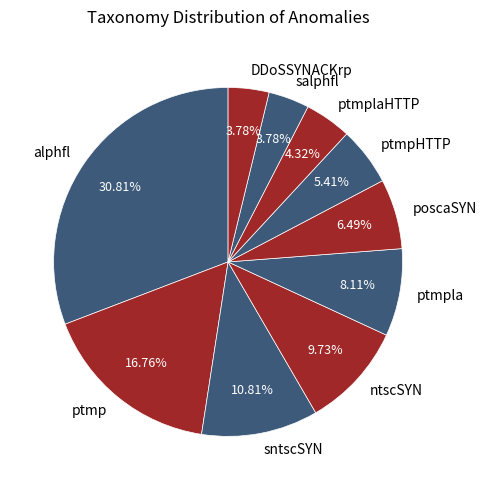

The alphfl slice represents 31% of the pie. True or false?

True